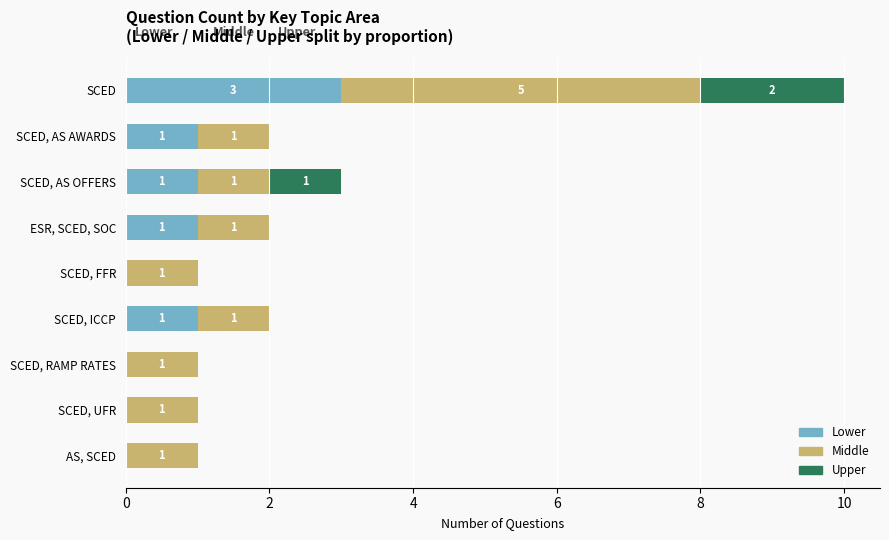

Is it true that Lower equals 1 at SCED, AS AWARDS?

True